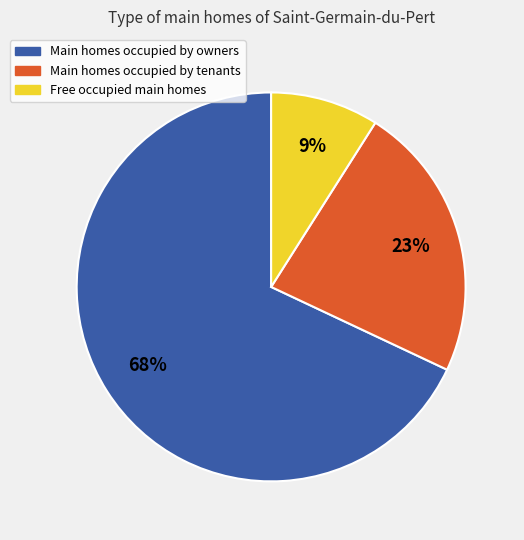

Is there a majority slice in this chart?

Yes